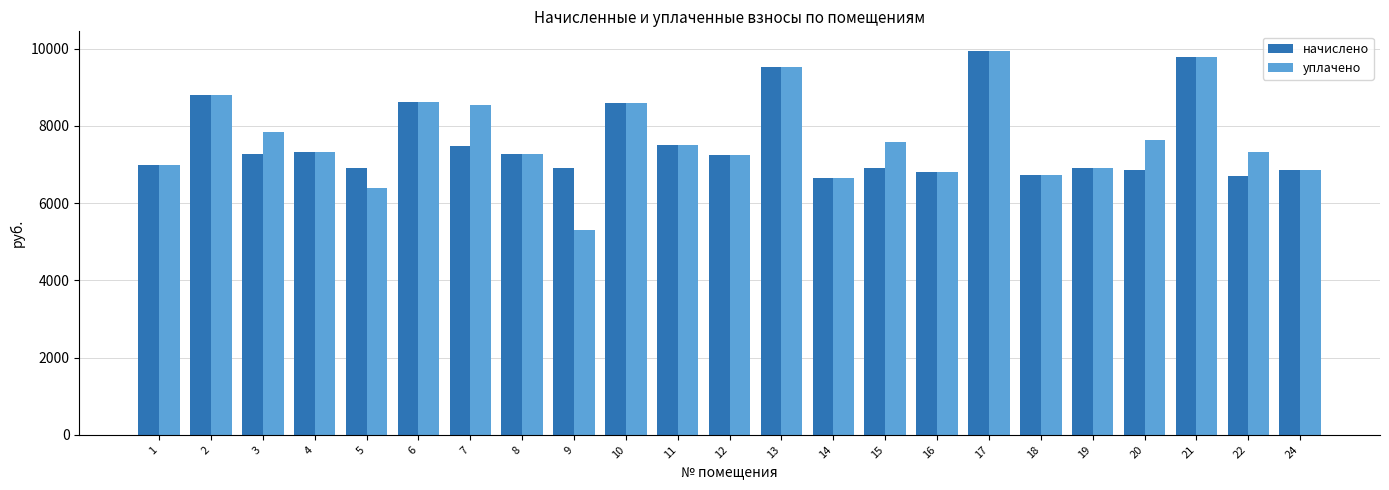

What is the difference between the начислено values at 2 and 15?

1871.3